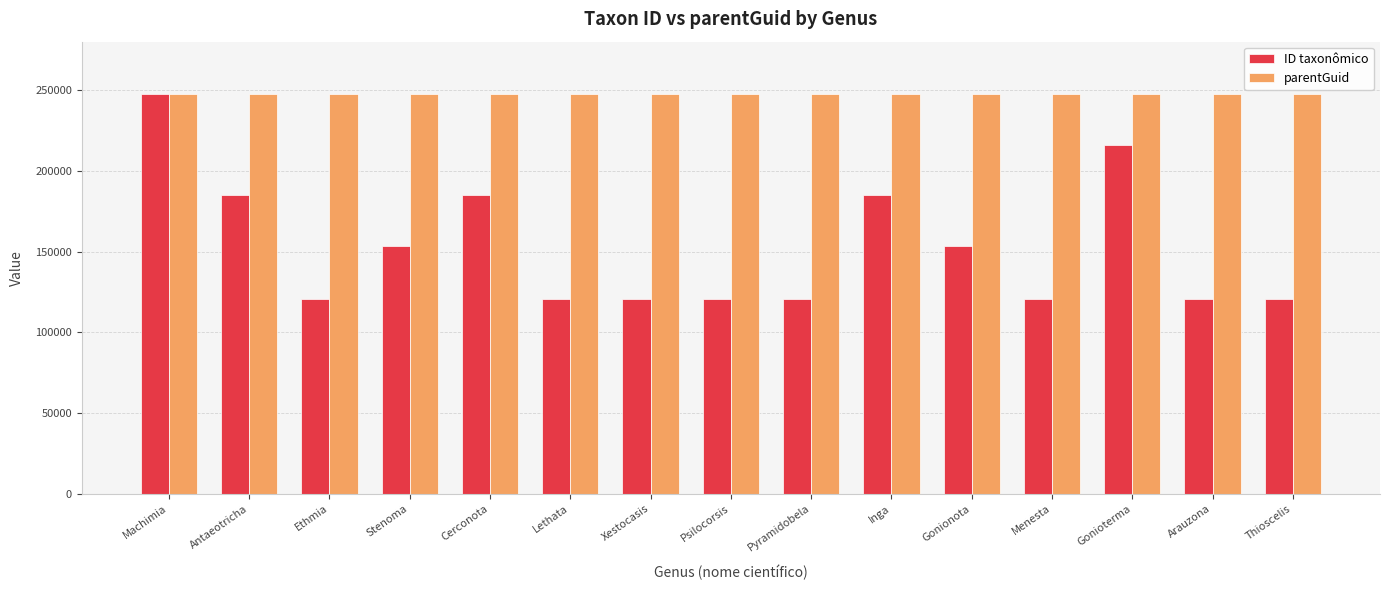

What is the minimum value for ID taxonômico?

120455